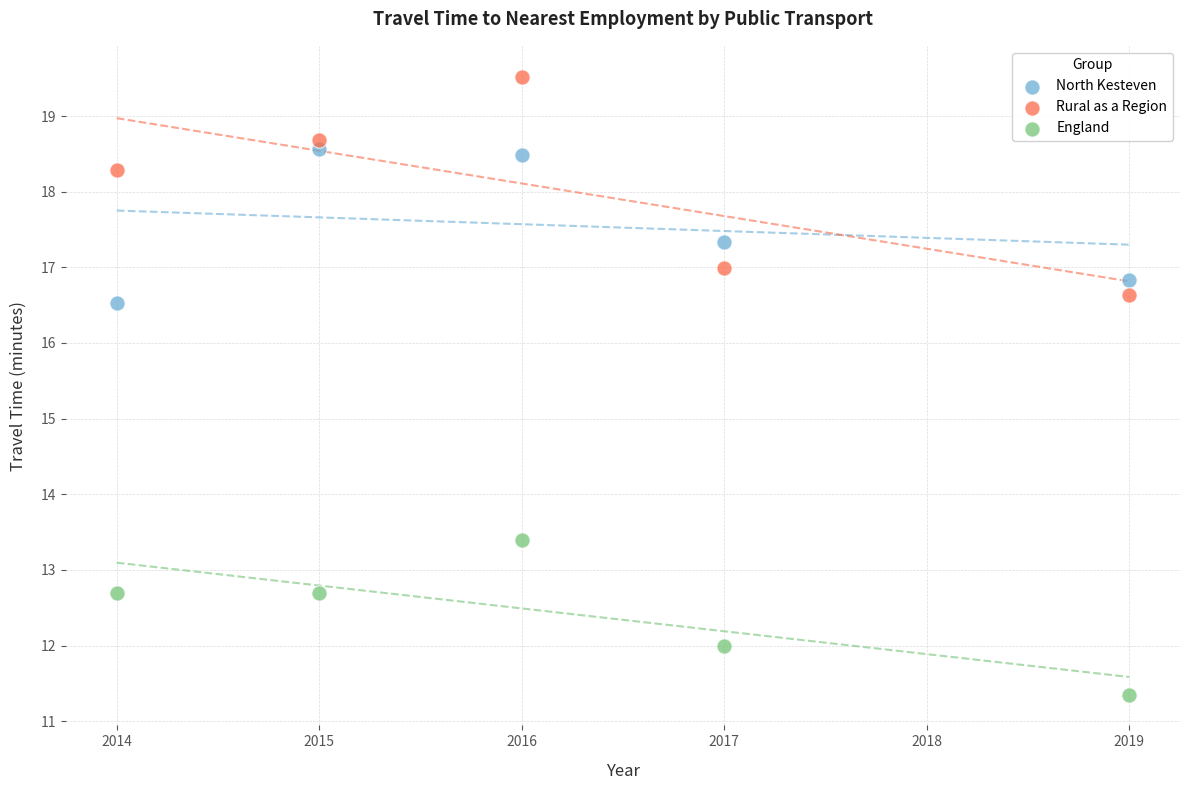

Which series has the largest Y range (max minus min)?

Rural as a Region